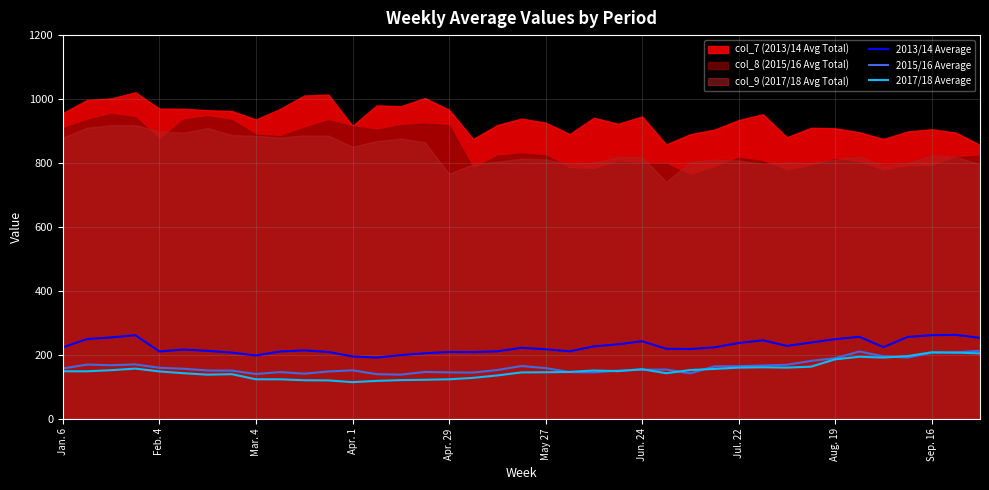

True or false: 2013/14 Average has a value of 242.0 at Jun. 24.

True